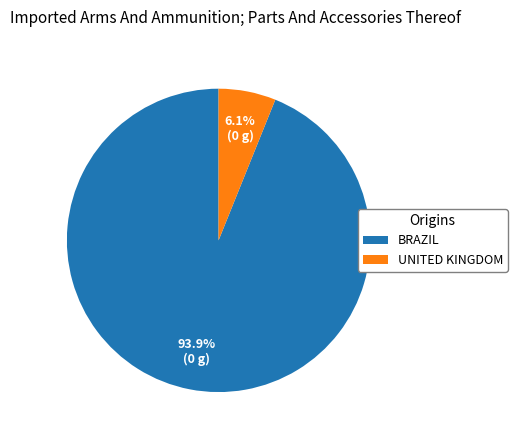

Approximately how many times larger is the value at BRAZIL compared to UNITED KINGDOM?

15.4